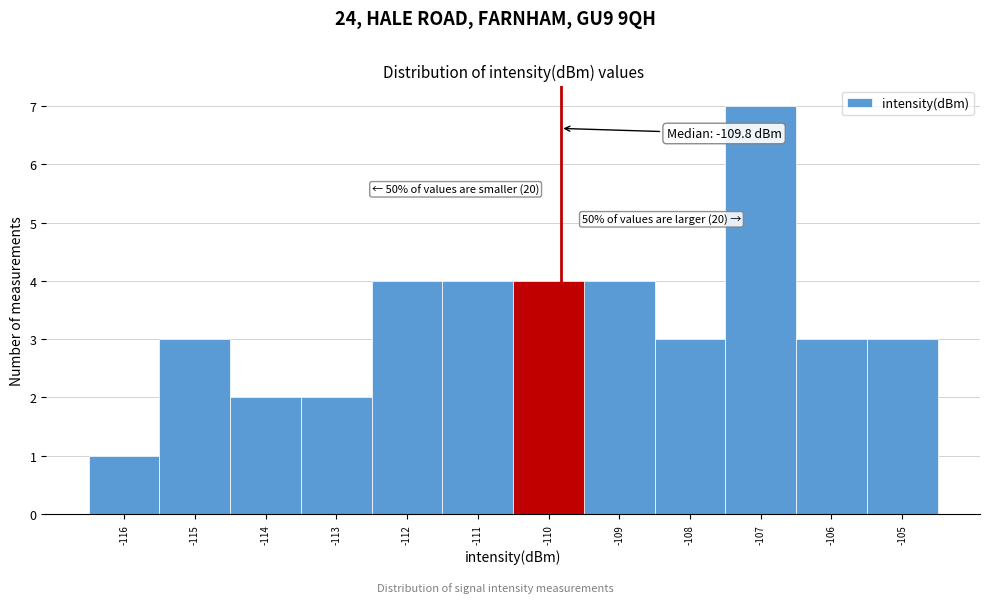

Which range on the x-axis has the tallest bar?

-107.5 to -106.5